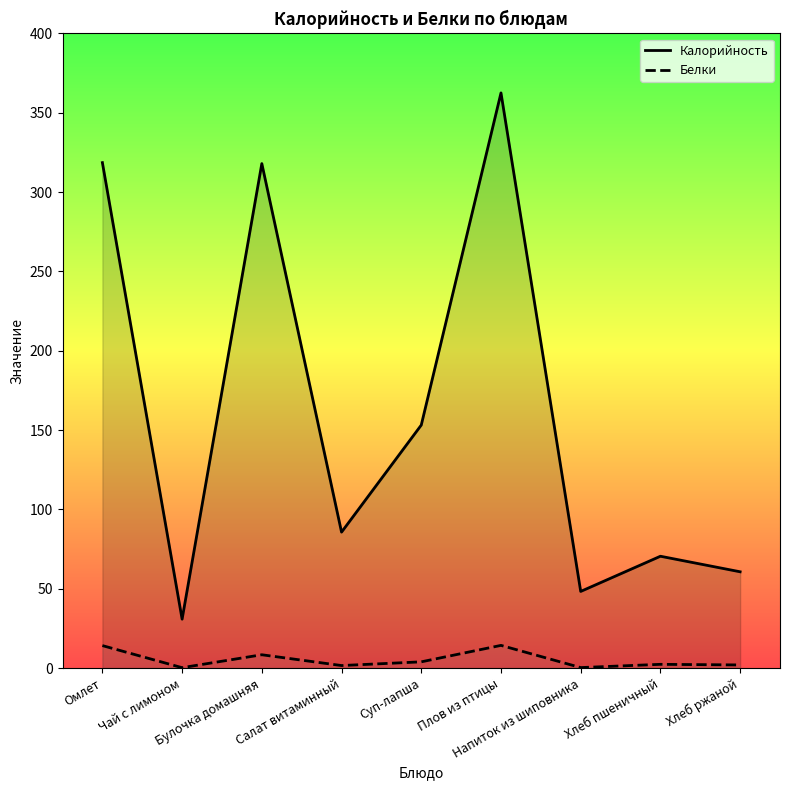

Which series has the widest spread of values?

Калорийность